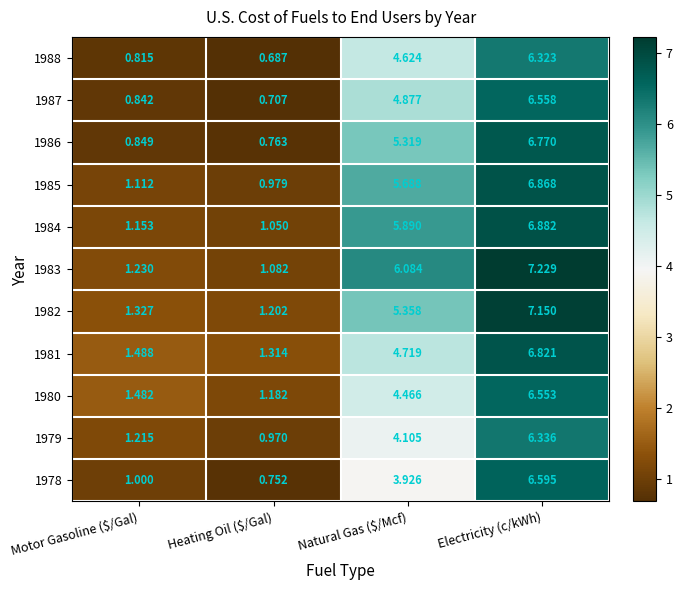

At which label does 1985 first exceed 5?

Natural Gas ($/Mcf)